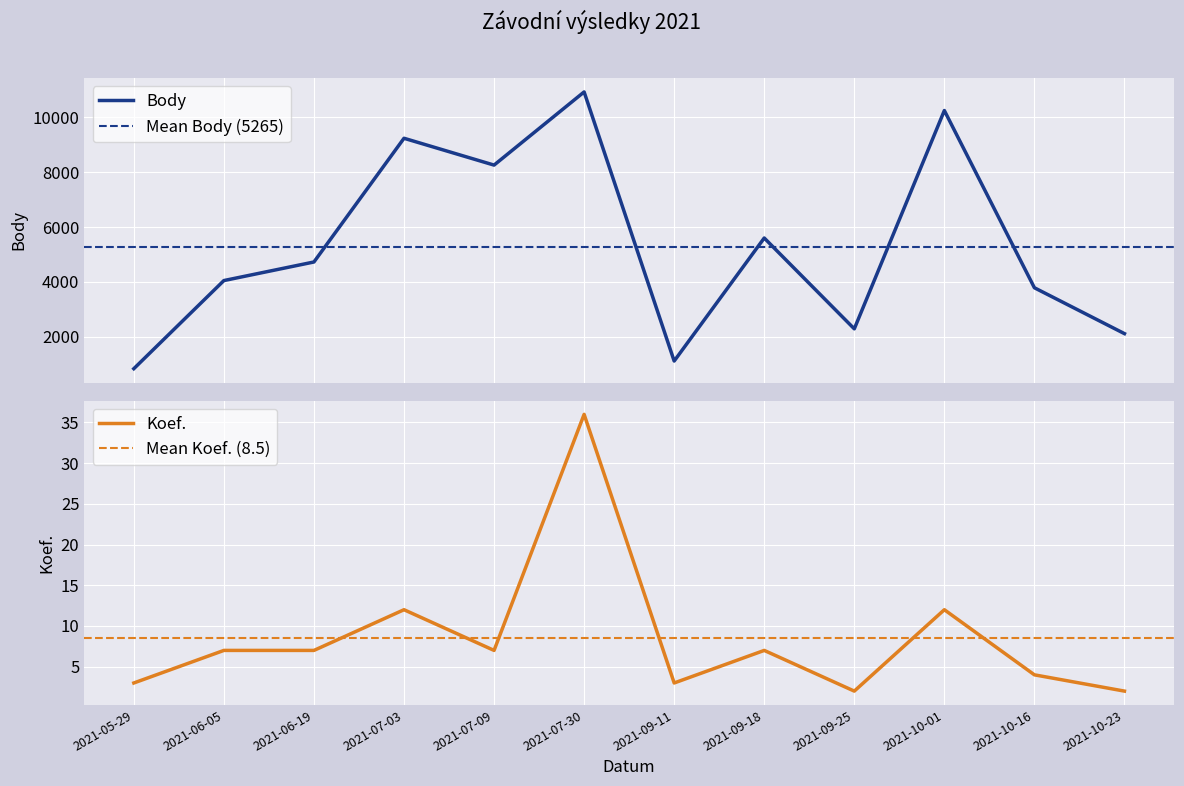

Which series has the largest range (max minus min)?

Body